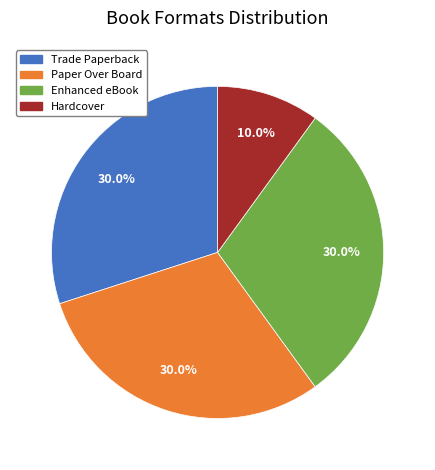

The Trade Paperback slice represents 38% of the pie. True or false?

False